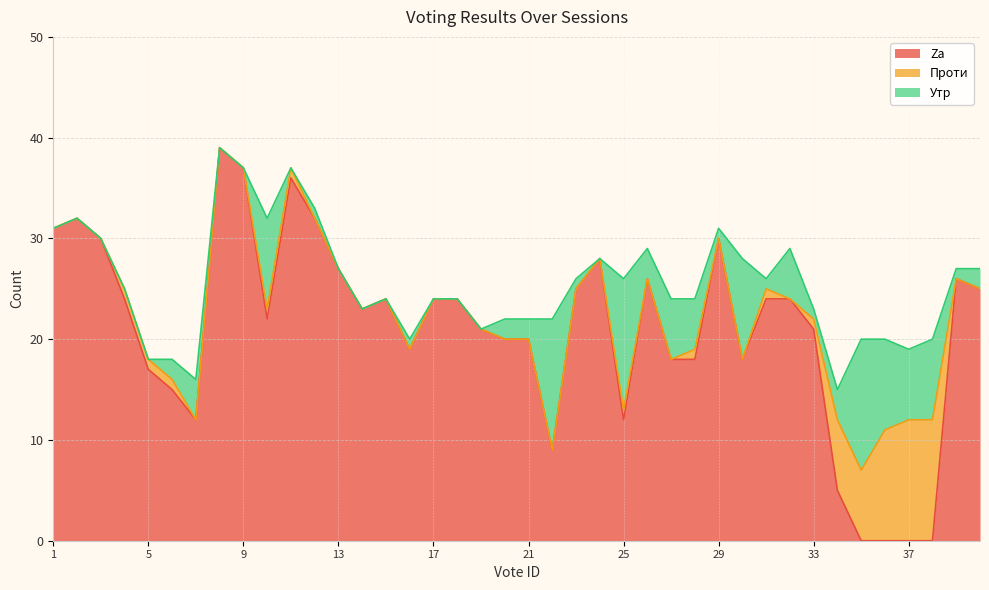

At which label is Za closest to 19?

16